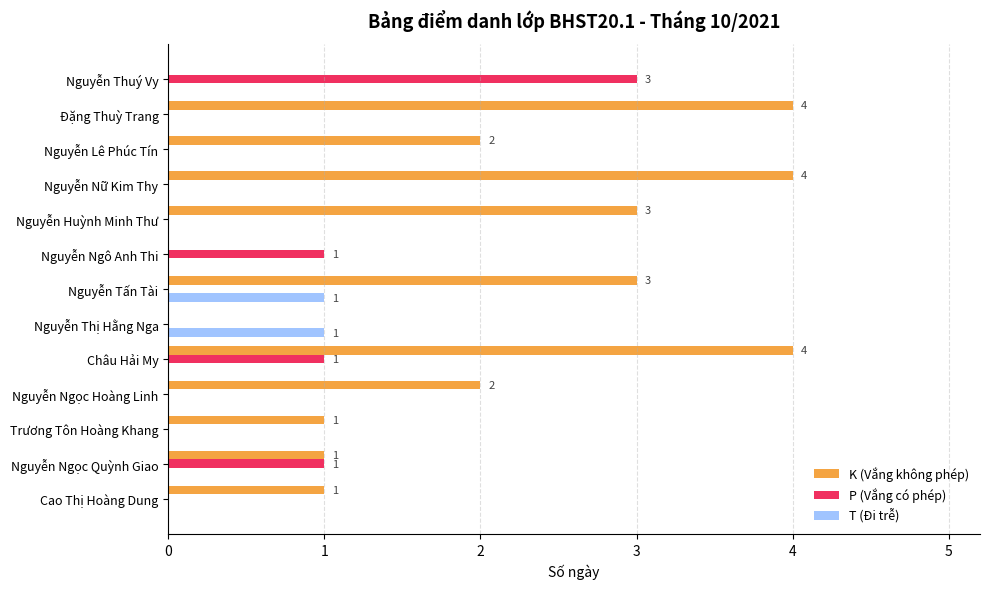

The P (Vắng có phép) series shows 0 at Nguyễn Ngọc Hoàng Linh. True or false?

True